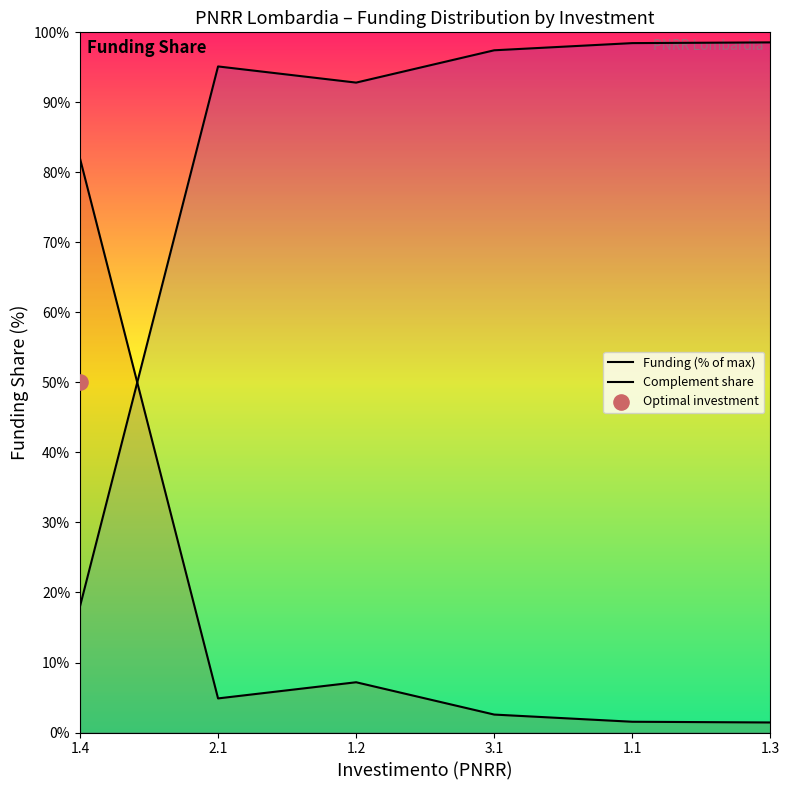

At how many categories does at least one series exceed 25?

6